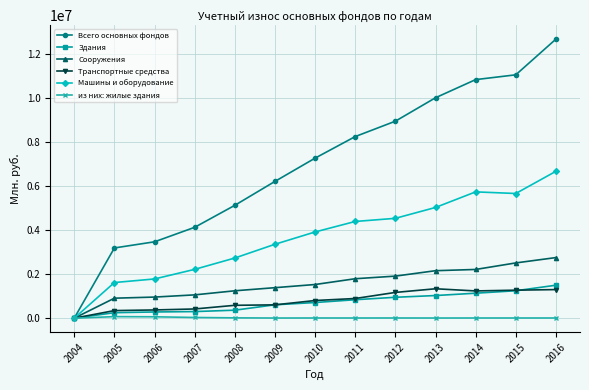

Count the number of data series in this chart.

6